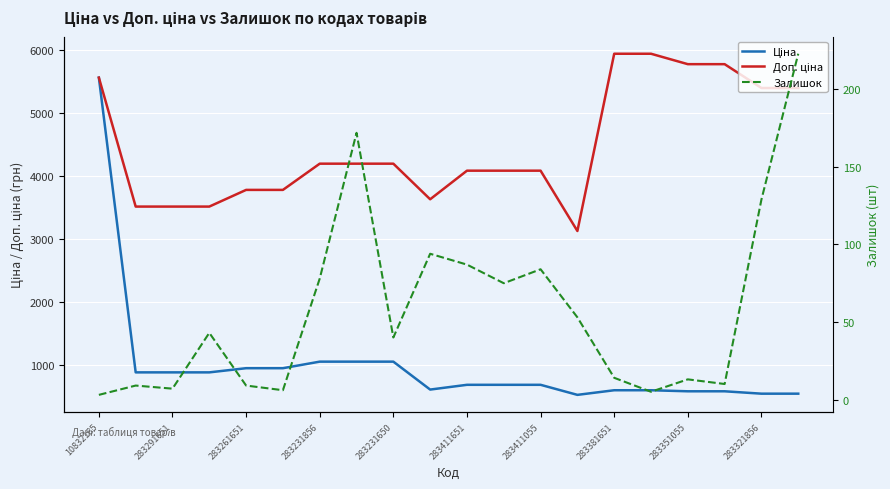

True or false: Ціна and Залишок cross at least once.

False